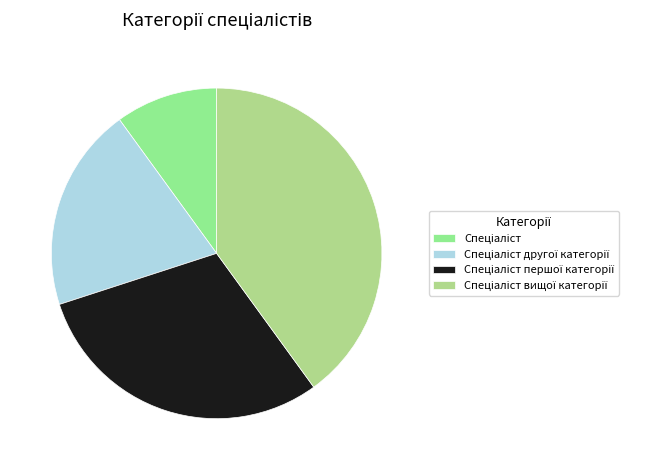

How many slices are in this pie chart?

4